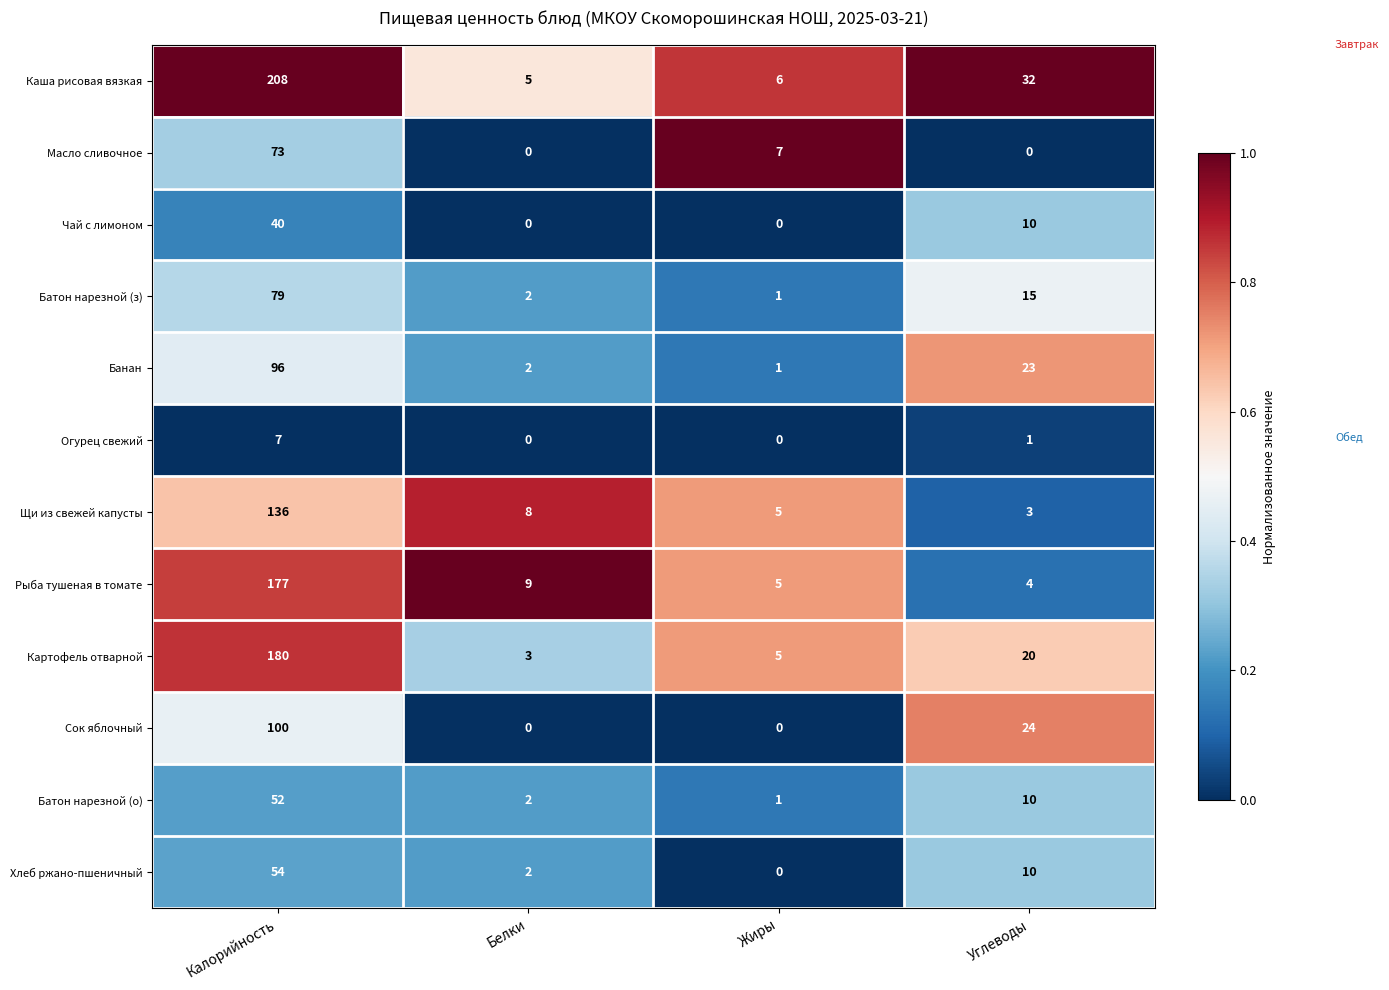

What is the total value across all series at Белки?

33